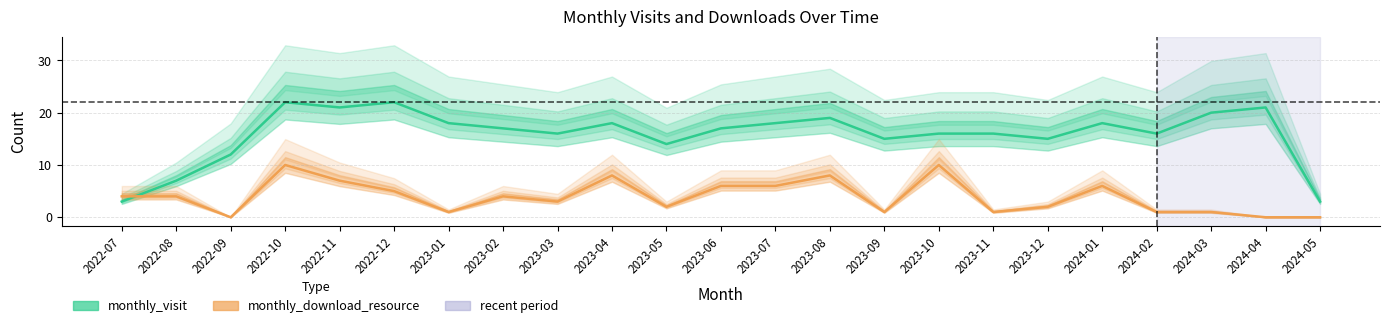

At which category is the sum across all series the highest?

2022-10